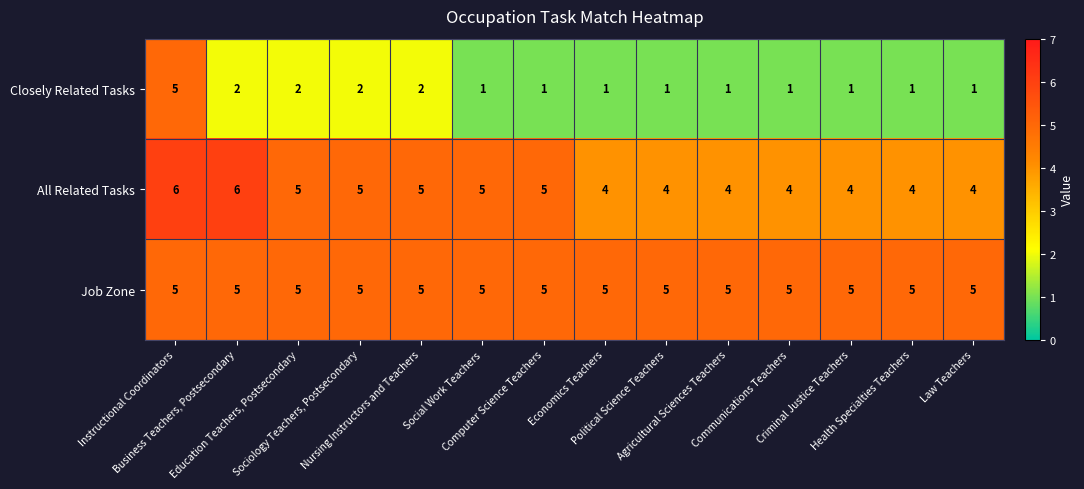

What is the difference between the highest and lowest values at Communications Teachers?

4